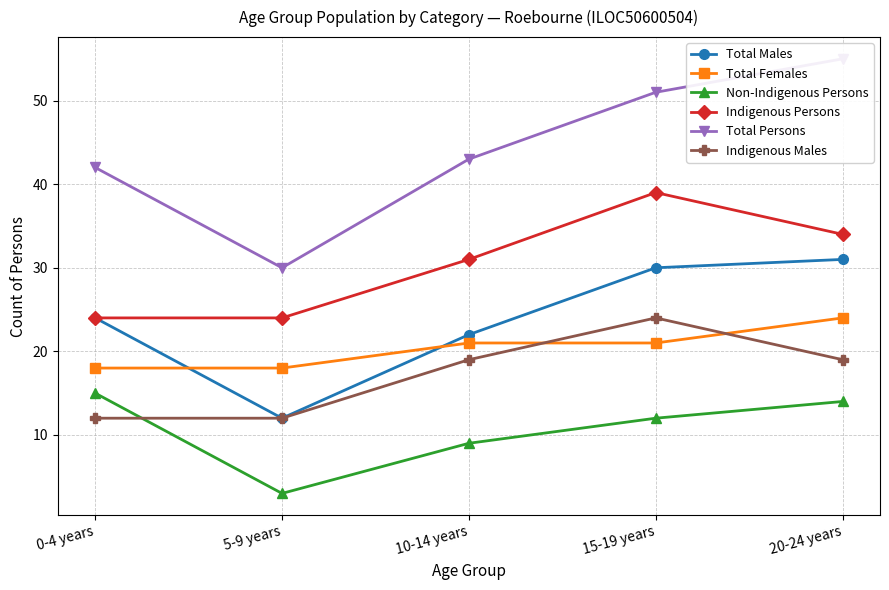

The Total Males series shows 13 at 0-4 years. True or false?

False